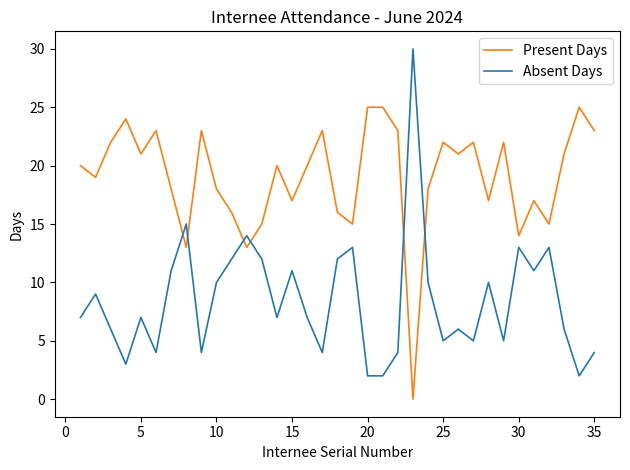

What is the average value of the Present Days series?

19